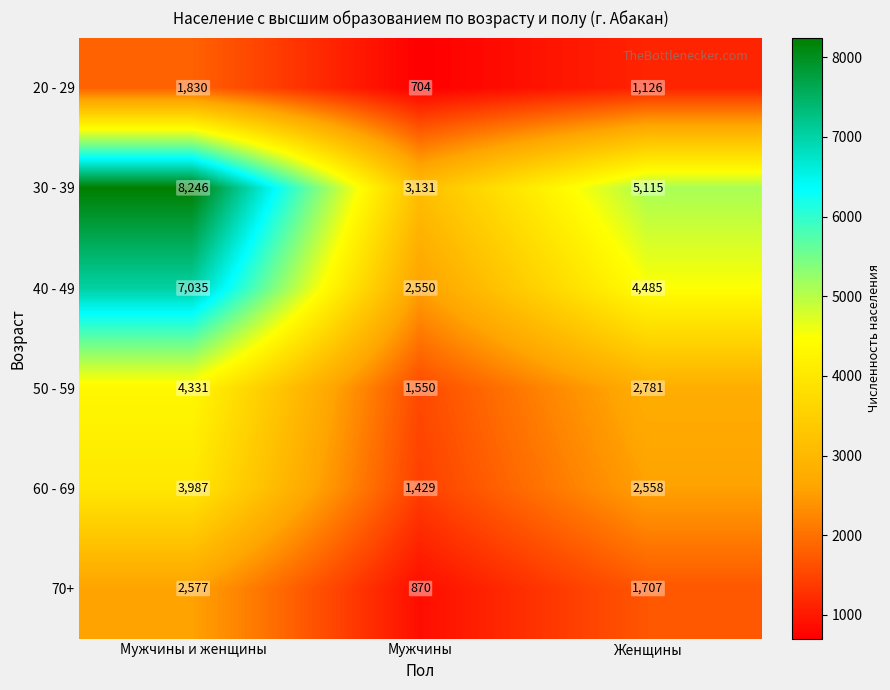

Reading right to left, list all the values displayed in this chart.

20 - 29: 1126	704	1830
30 - 39: 5115	3131	8246
40 - 49: 4485	2550	7035
50 - 59: 2781	1550	4331
60 - 69: 2558	1429	3987
70+: 1707	870	2577